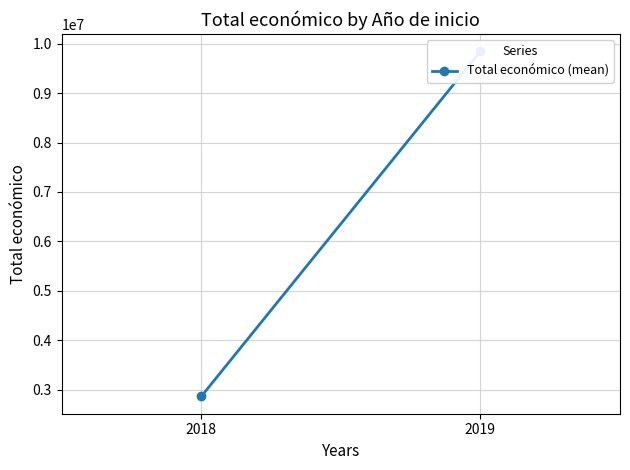

Reading left to right, what are all the values shown in this chart?

2862758.9	9847932.0